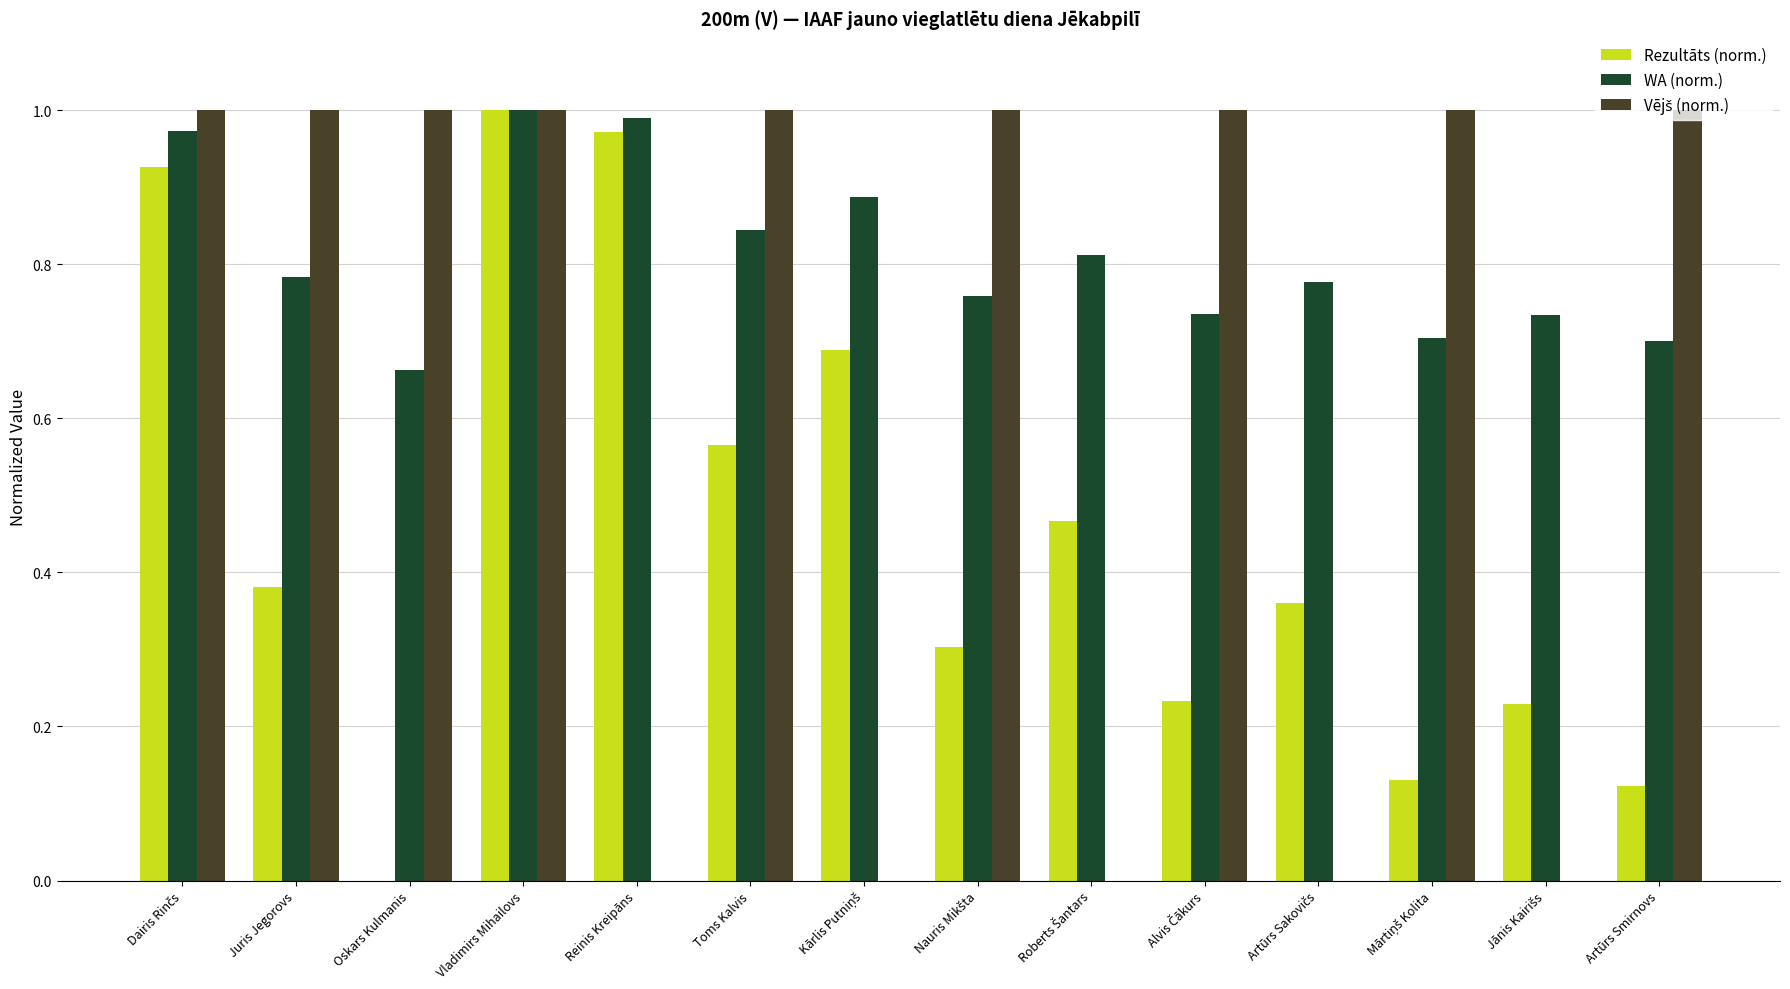

The WA (norm.) series shows 1.1 at Toms Kalvis. True or false?

False